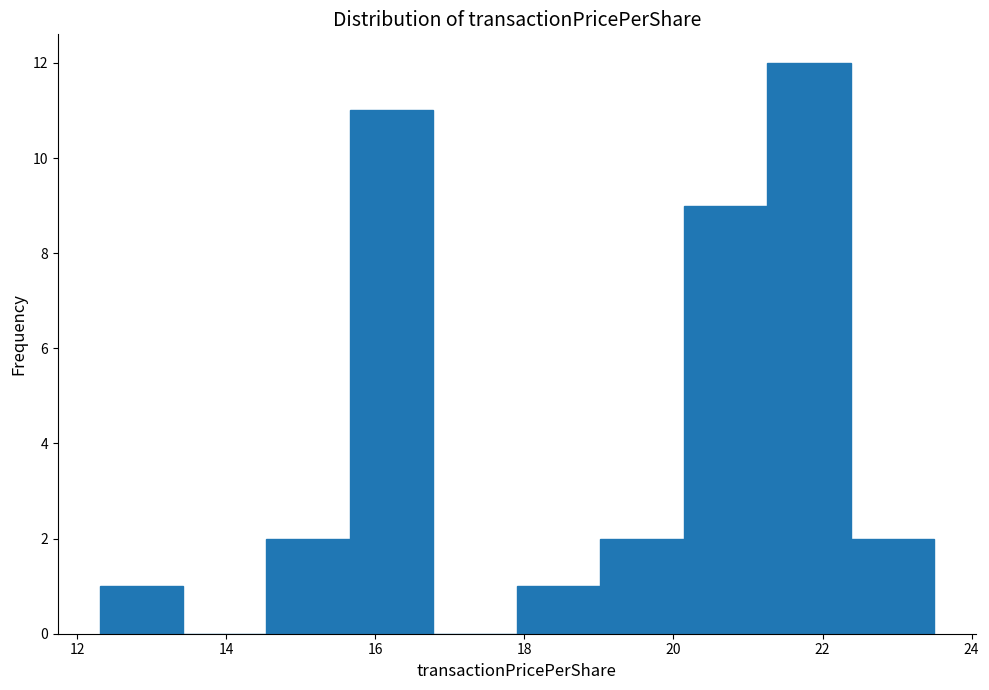

Over which range of the x-axis is the bar tallest?

21.26 to 22.38